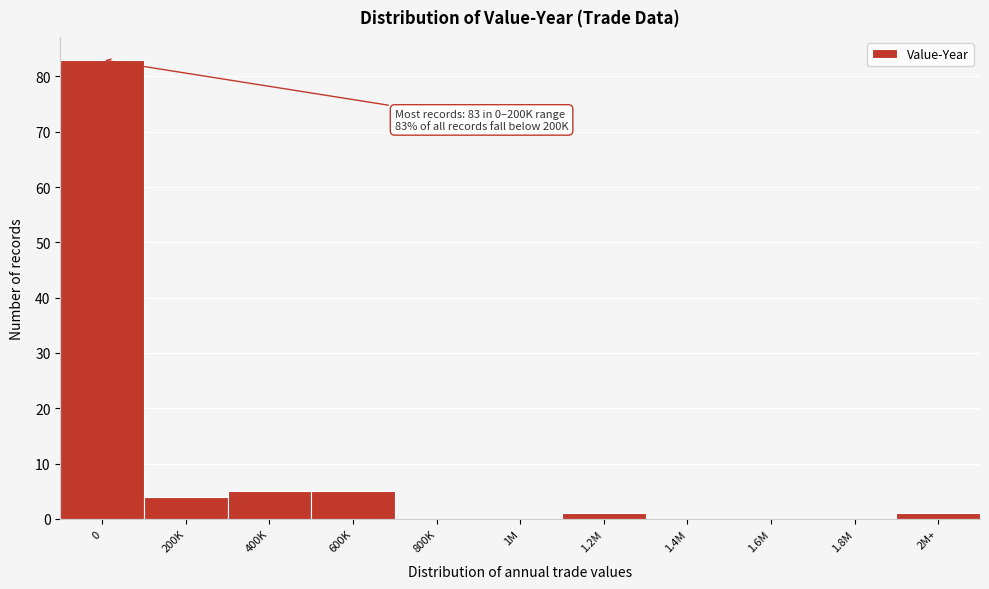

Reading right to left, list all the values displayed in this chart.

2M+=1	1.8M=0	1.6M=0	1.4M=0	1.2M=1	1M=0	800K=0	600K=5	400K=5	200K=4	0=83